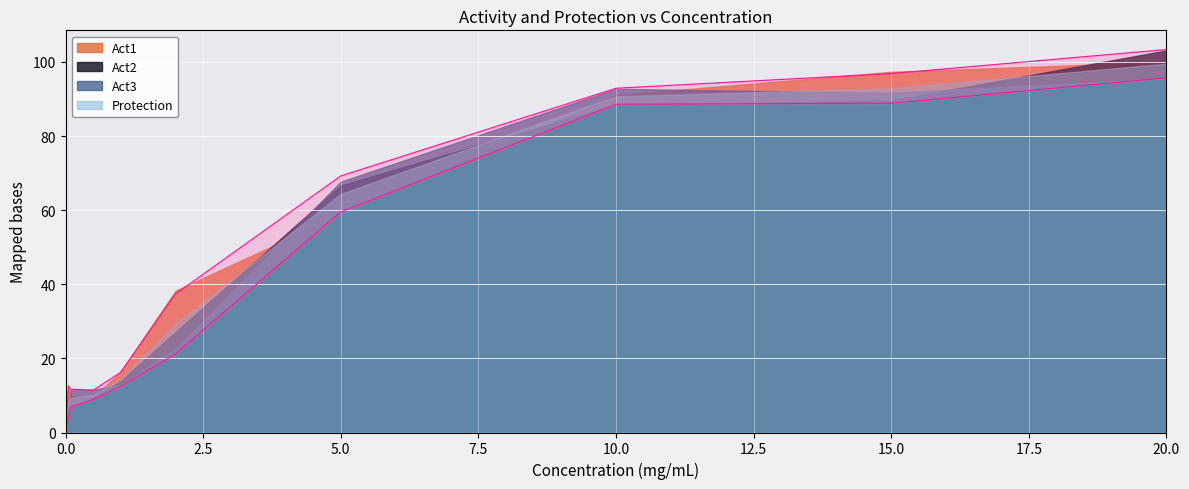

How many categories are shown in the chart?

11